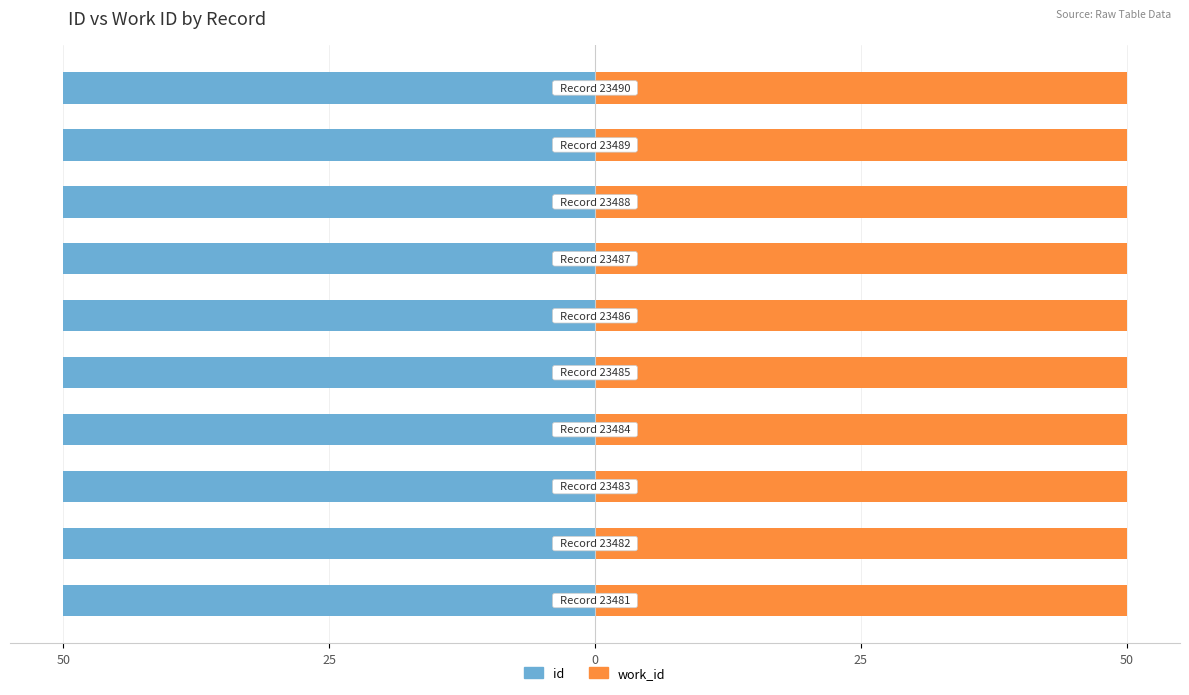

The value of work_id at 25 is 0.9. True or false?

False